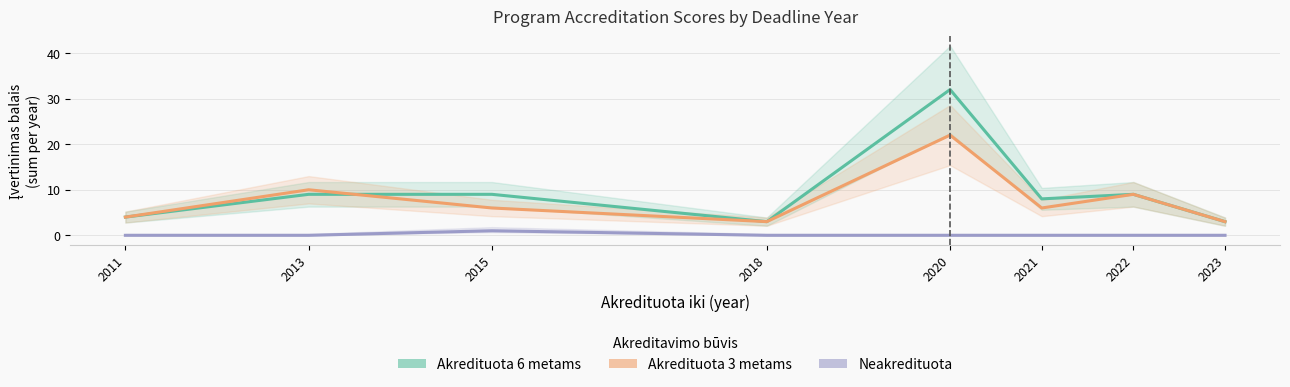

What is the value of the Neakredituota point at the 3rd from the left?

1